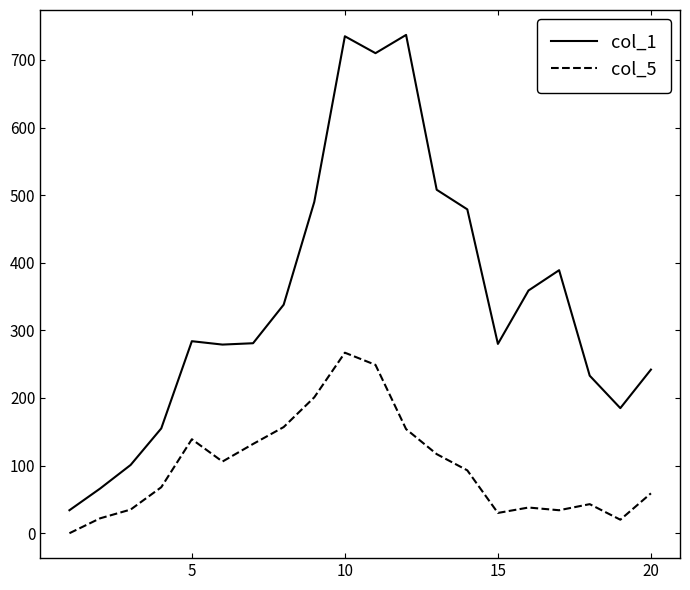

True or false: col_5 and col_1 intersect in this chart.

False